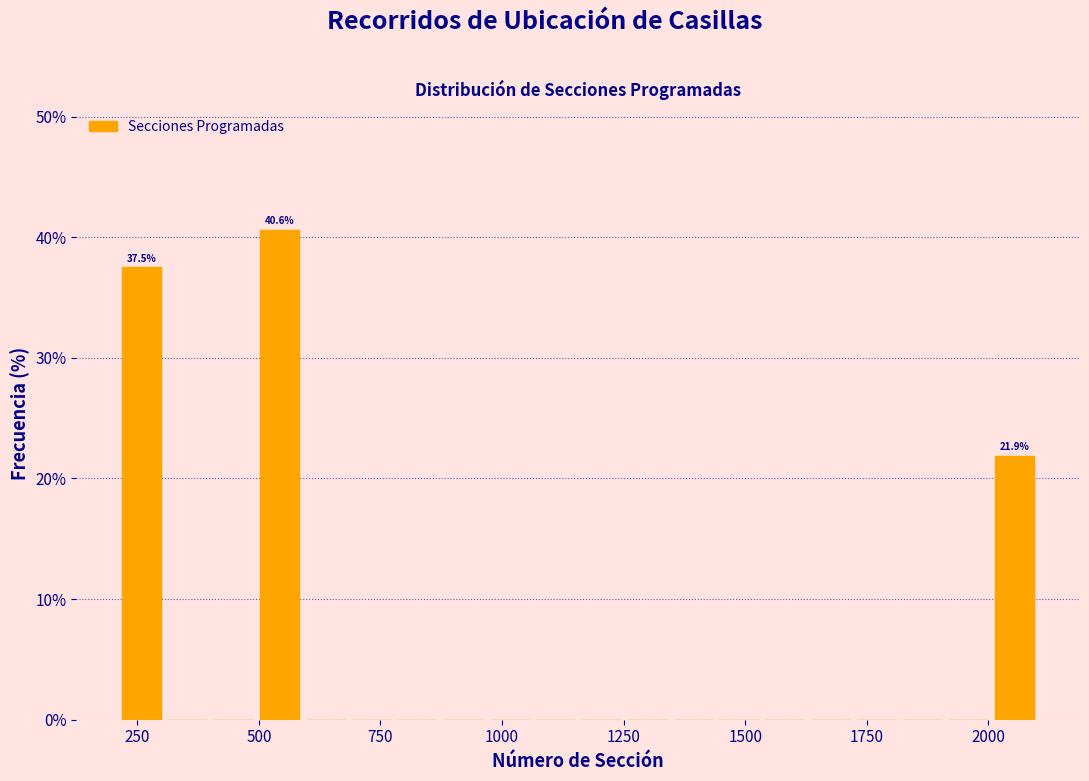

Read against the x-axis, roughly where is the centre of the tallest bar?

550